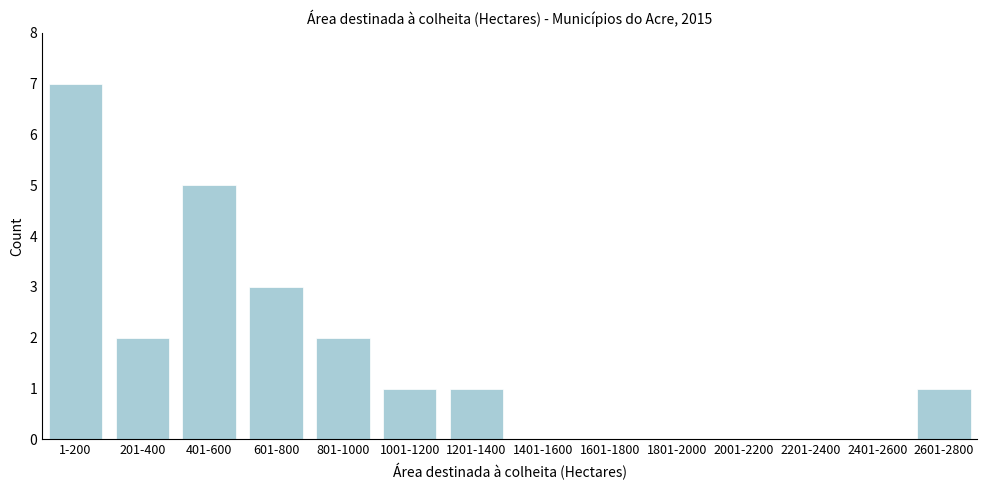

Reading right to left, list all the values displayed in this chart.

2601-2800=1	2401-2600=0	2201-2400=0	2001-2200=0	1801-2000=0	1601-1800=0	1401-1600=0	1201-1400=1	1001-1200=1	801-1000=2	601-800=3	401-600=5	201-400=2	1-200=7